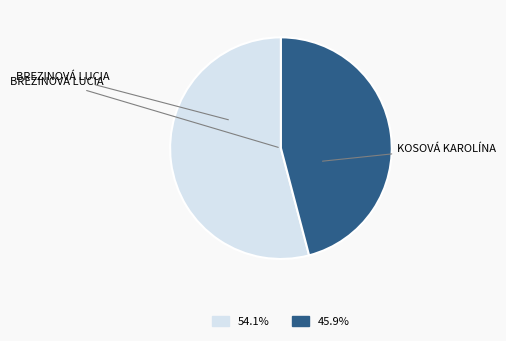

Does any single category account for the majority?

Yes